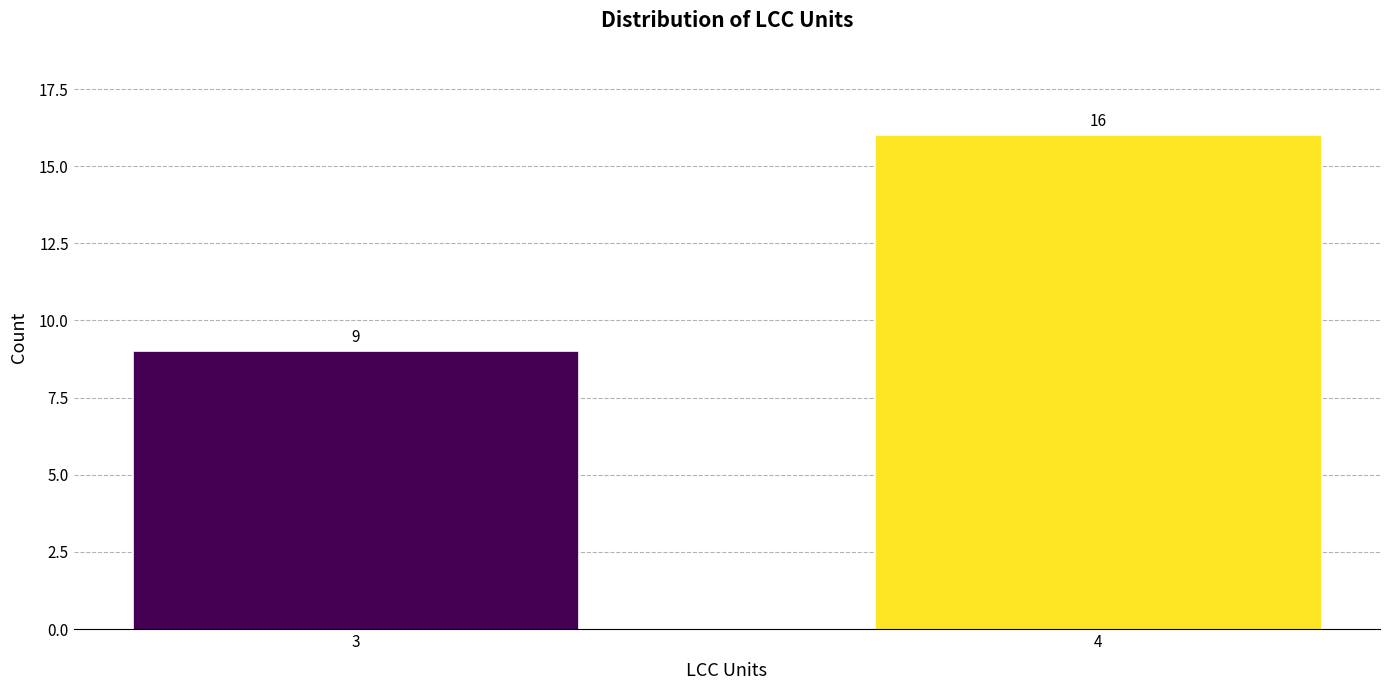

Reading left to right, what are all the values shown in this chart?

9	16